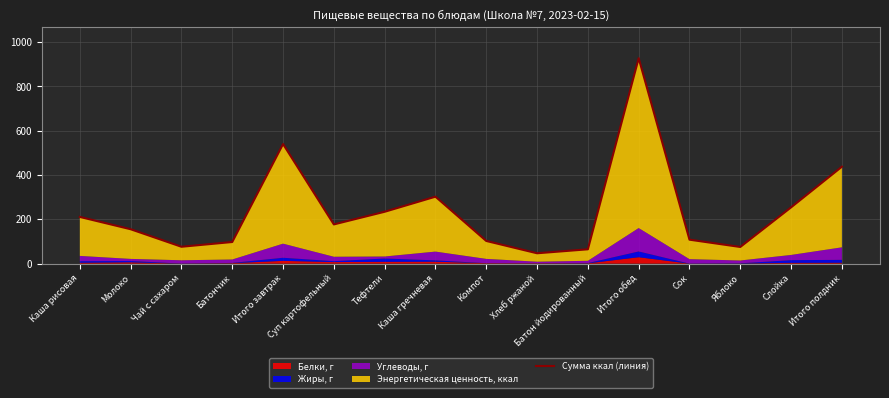

Reading left to right, transcribe all the data shown in this chart.

Каша рисовая=210.9	Молоко=155.4	Чай с сахаром=76.2	Батончик=97.7	Итого завтрак=540.2	Суп картофельный=177.1	Тефтели=234.2	Каша гречневая=302.4	Компот=102.4	Хлеб ржаной=46.8	Батон йодированный=64.8	Итого обед=927.8	Сок=108.2	Яблоко=75.3	Слойка=254.2	Итого полдник=437.7